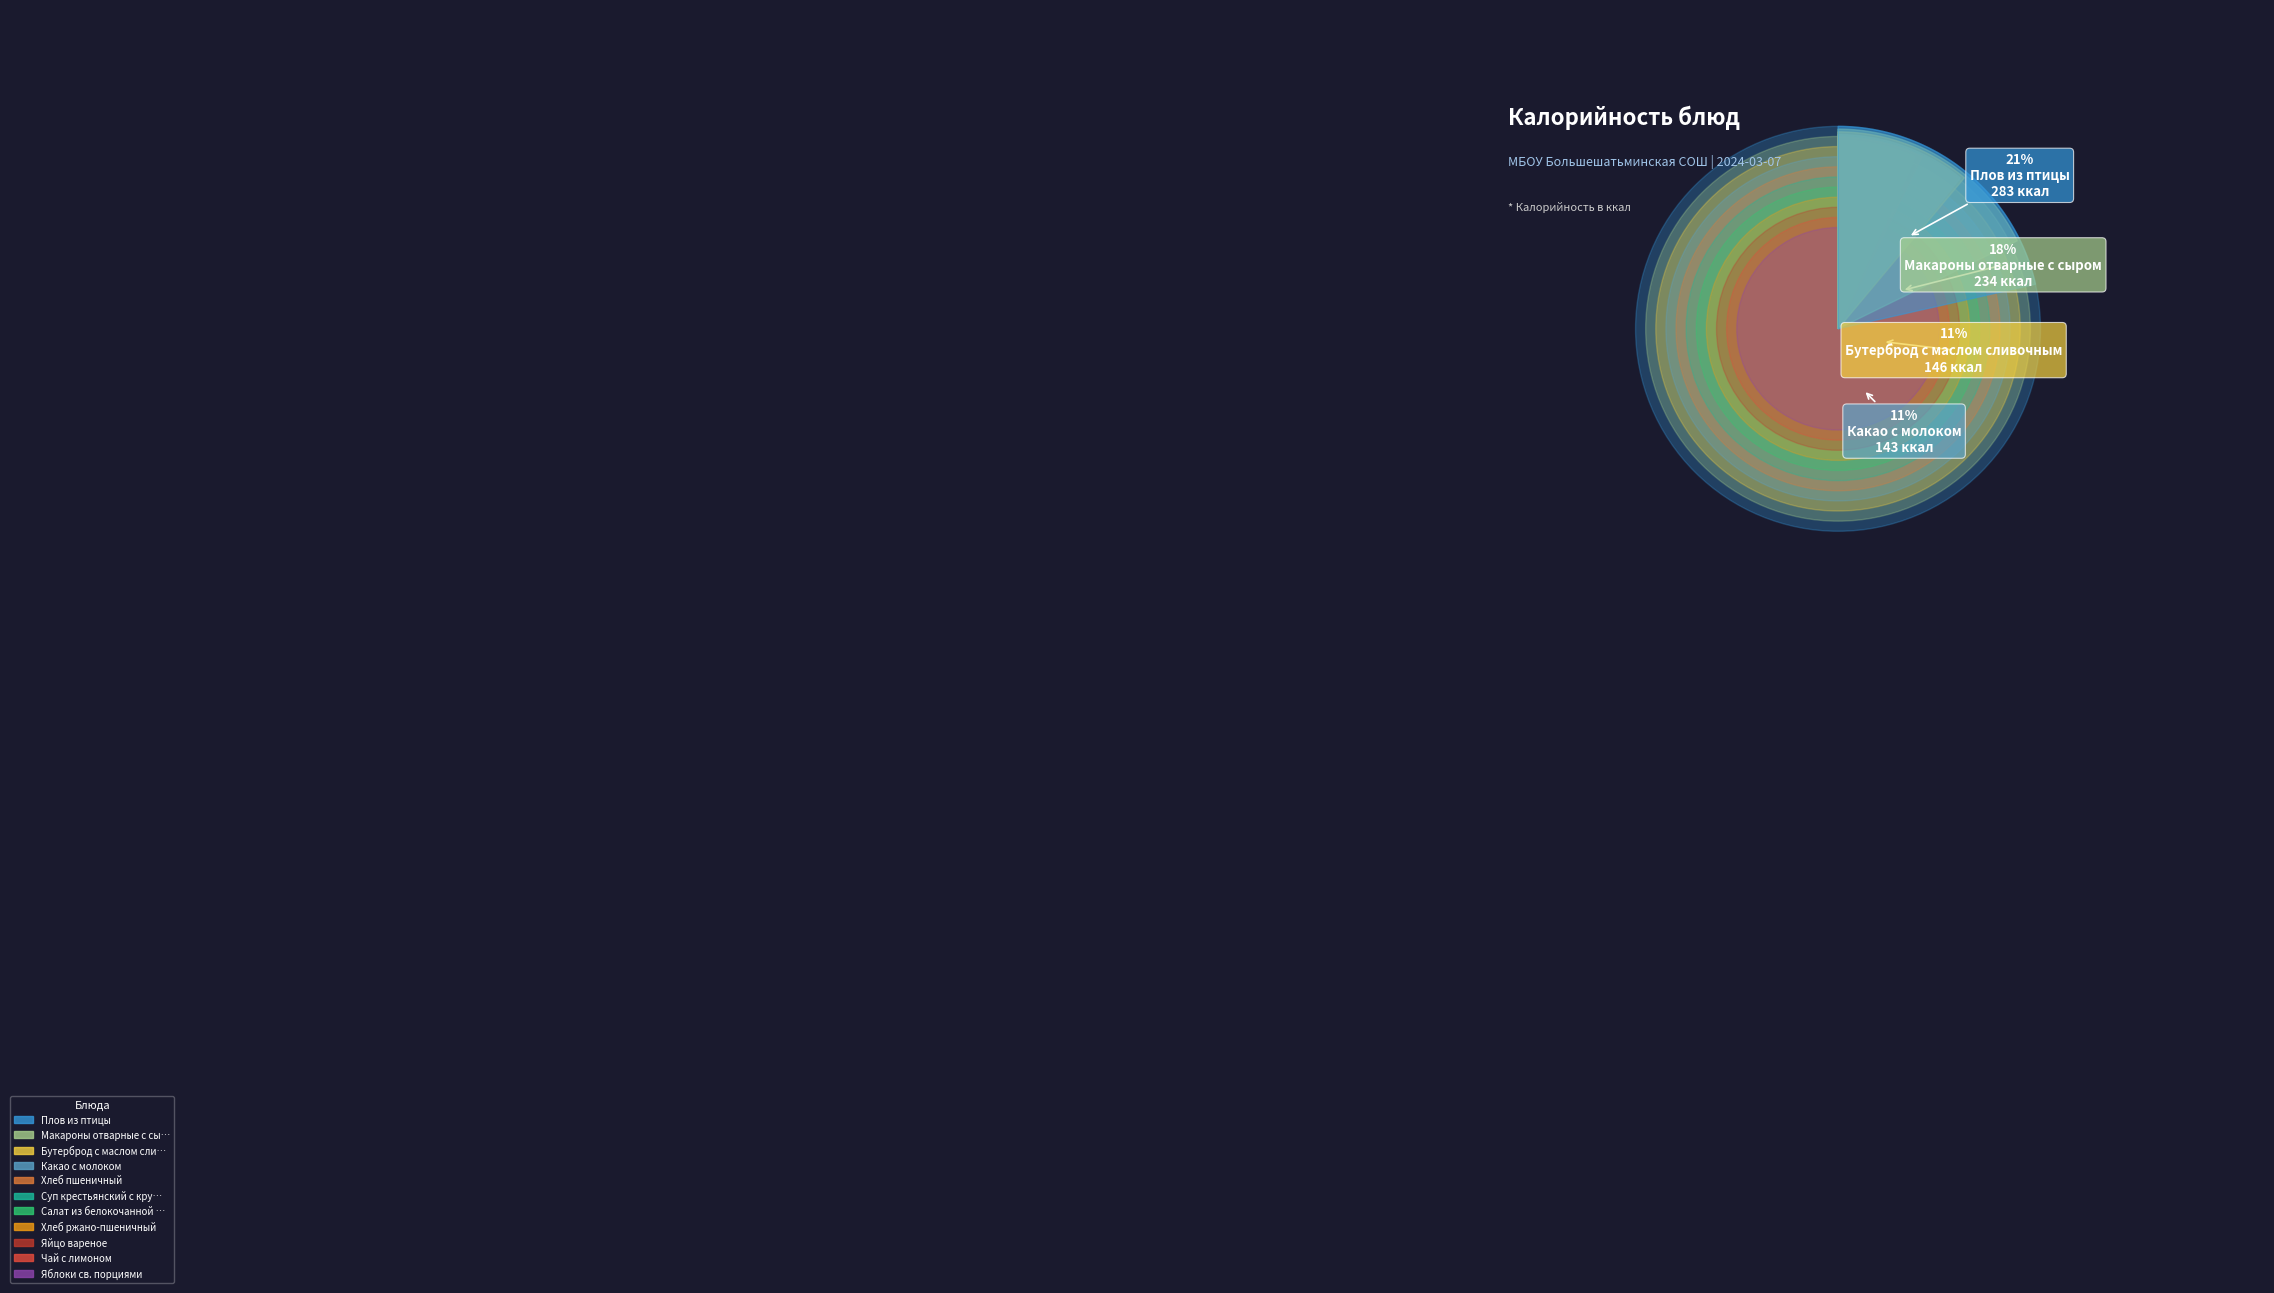

Rank the categories by value from lowest to highest.

Яблоки св. порциями, Чай с лимоном, Яйцо вареное, Хлеб ржано-пшеничный, Салат из белокочанной капусты, Суп крестьянский с крупой и мясом, Хлеб пшеничный, Какао с молоком, Бутерброд с маслом сливочным, Макароны отварные с сыром, Плов из птицы